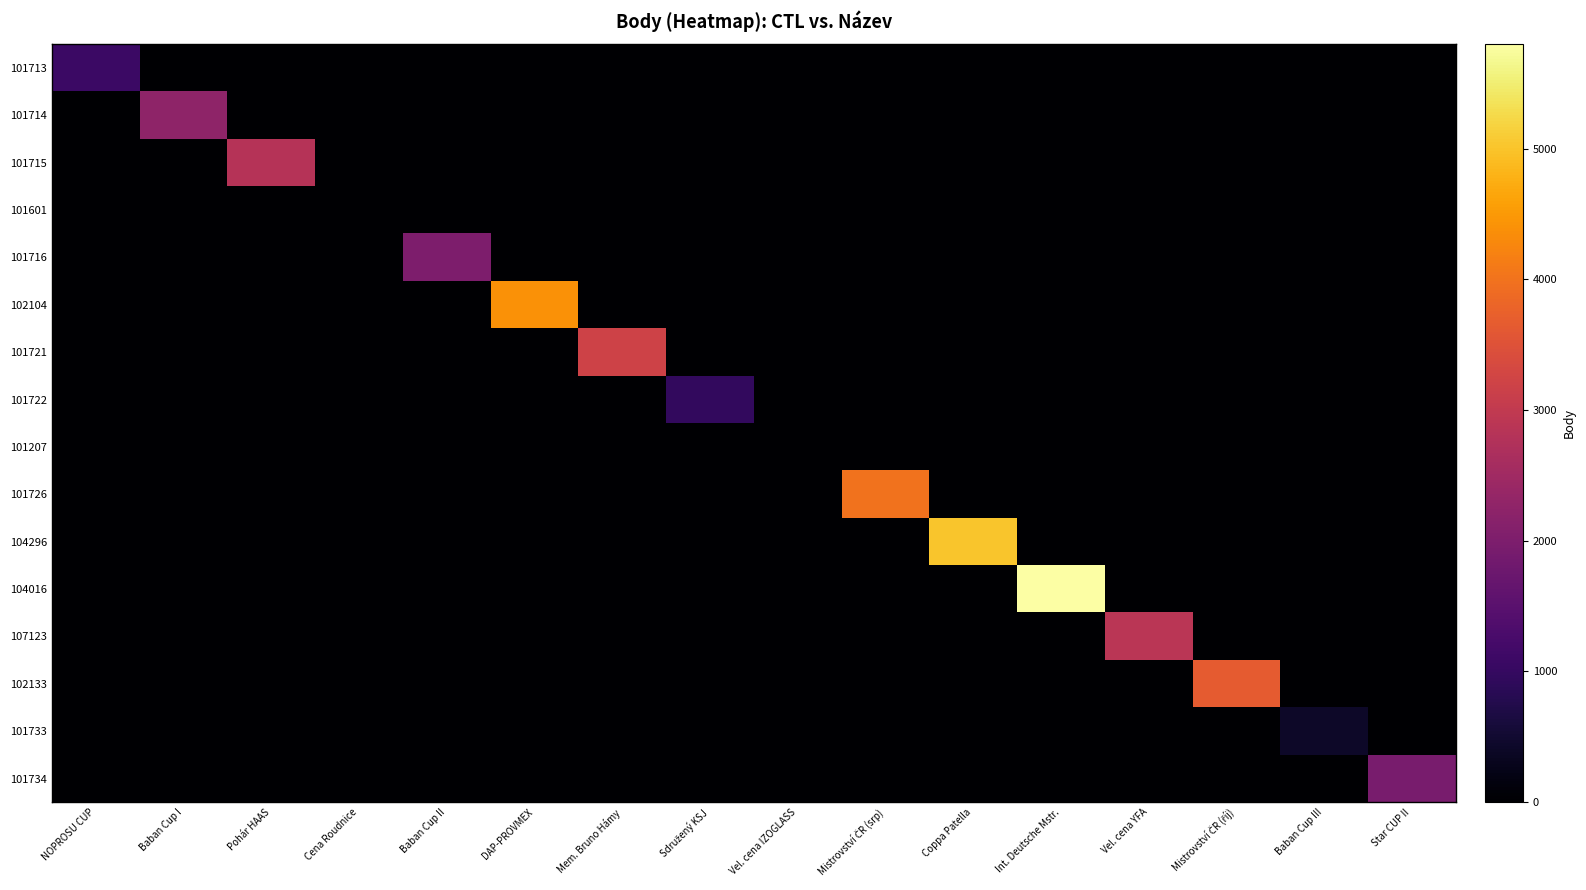

Rank the series by their maximum value, from lowest to highest.

101601, 101207, 101733, 101722, 101713, 101734, 101716, 101714, 101715, 107123, 101721, 102133, 101726, 102104, 104296, 104016